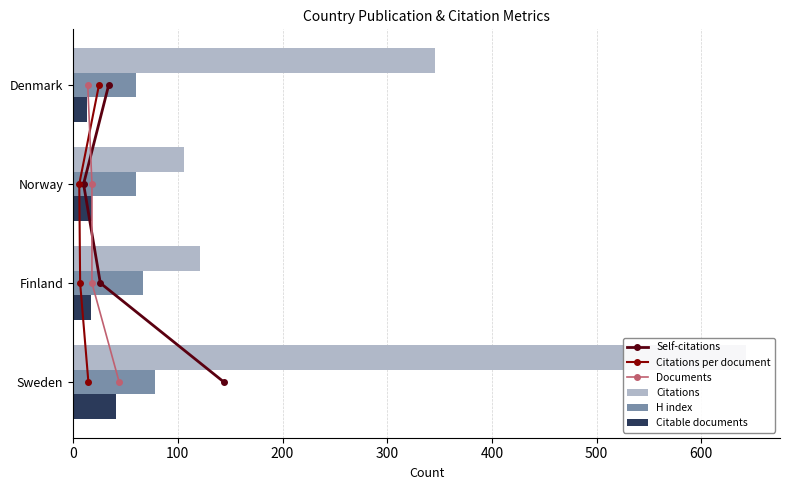

The value of H index at 300 is 60. True or false?

True